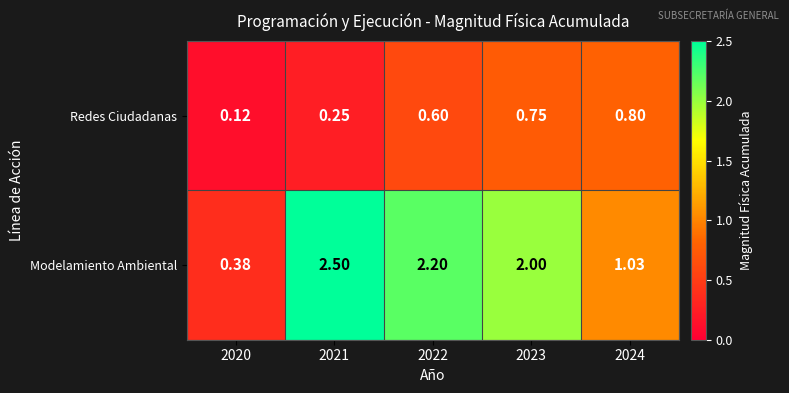

At which category does the chart reach its minimum across all series?

2020